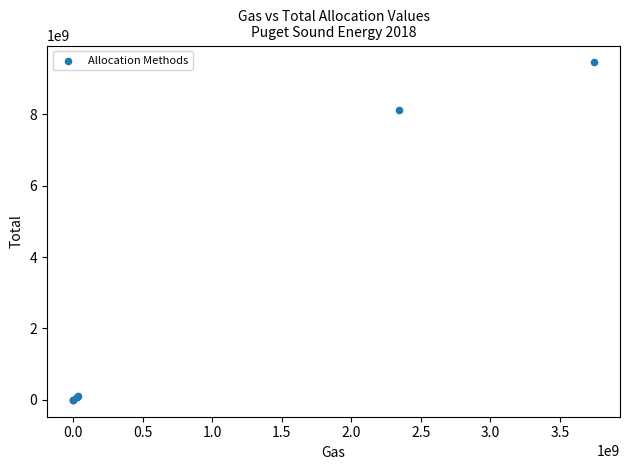

What Y value in the scatter plot is closest to 4726108437?

8129405754.9